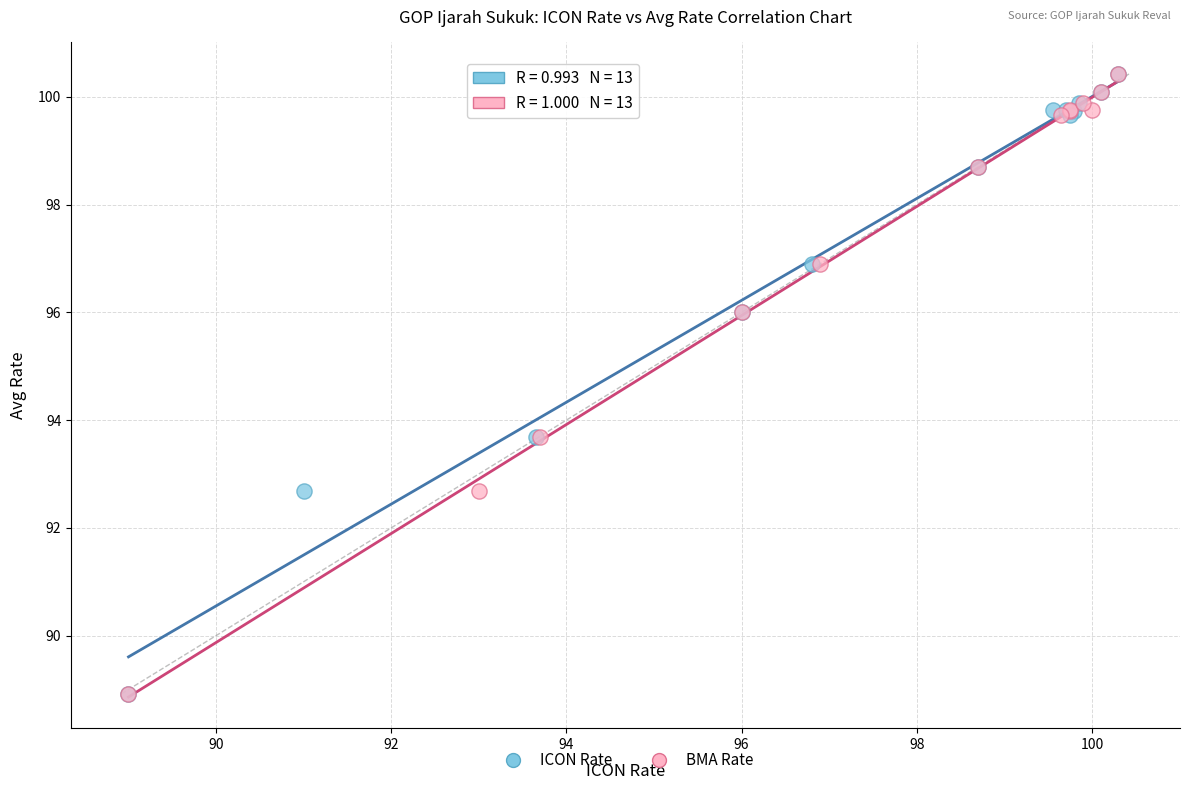

What are all the series names shown in the legend?

ICON Rate, BMA Rate